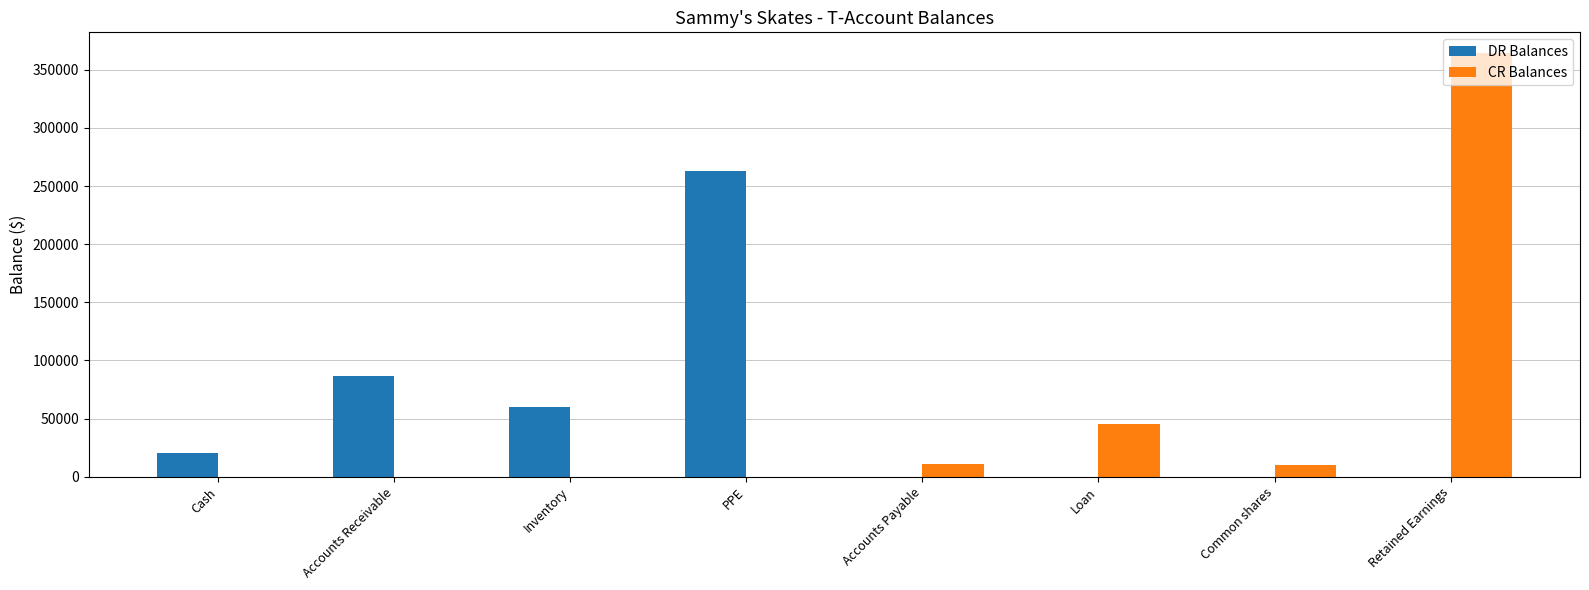

Does the chart contain stacked bars?

No